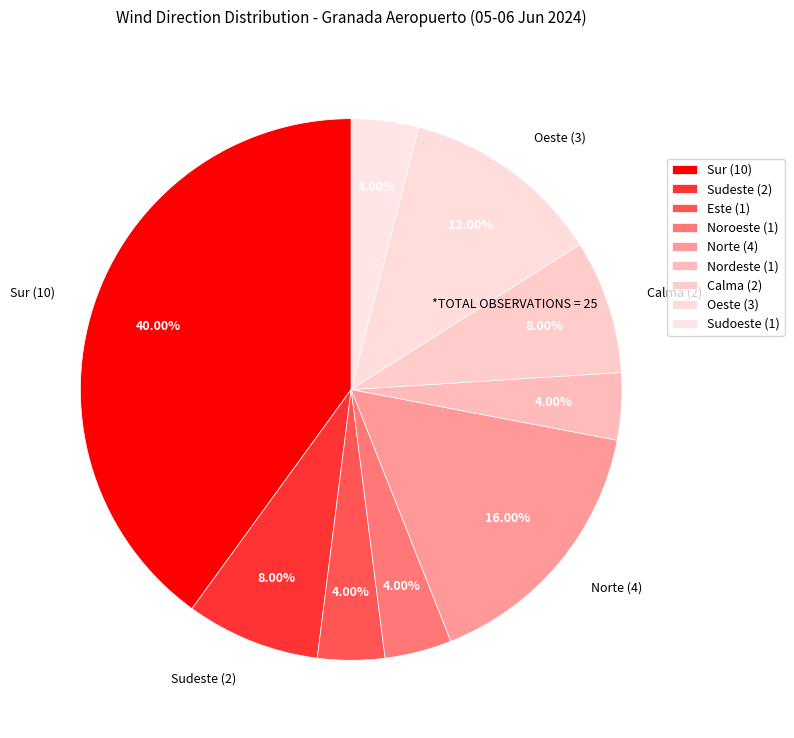

How many slices are in this pie chart?

9